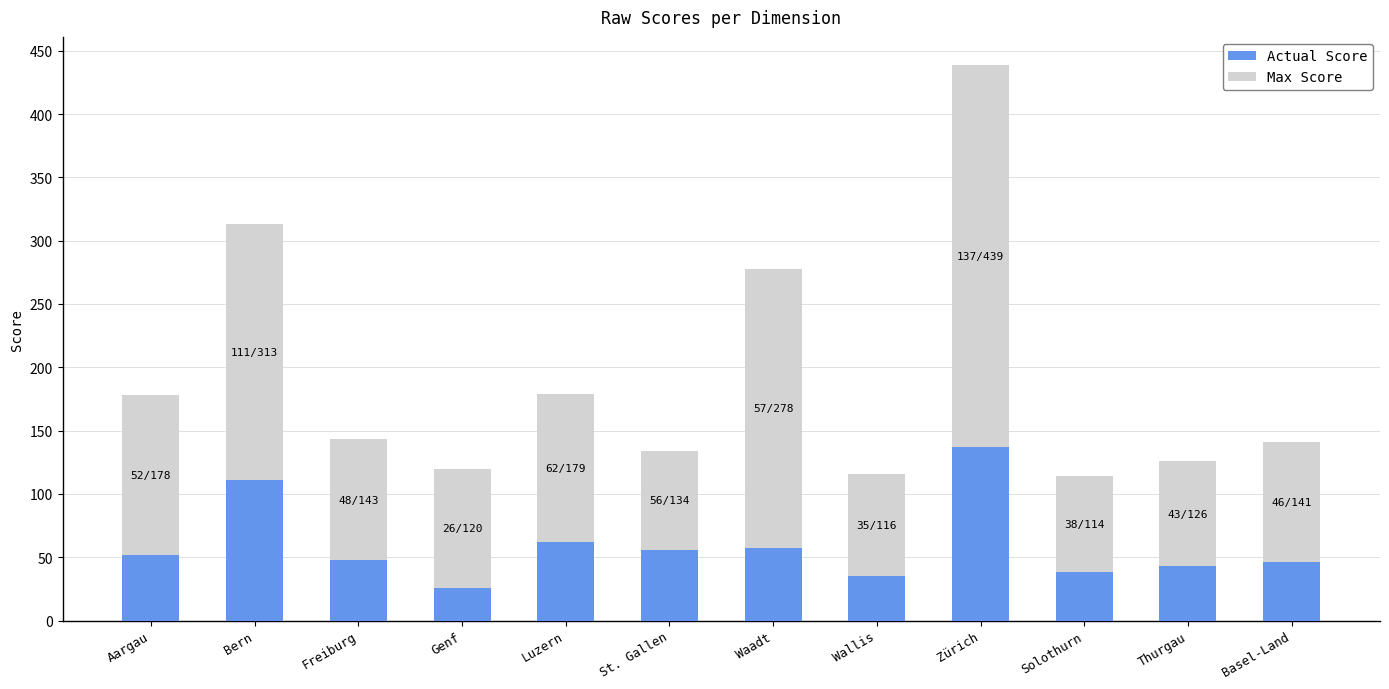

True or false: Actual Score has a value of 48 at Freiburg.

True